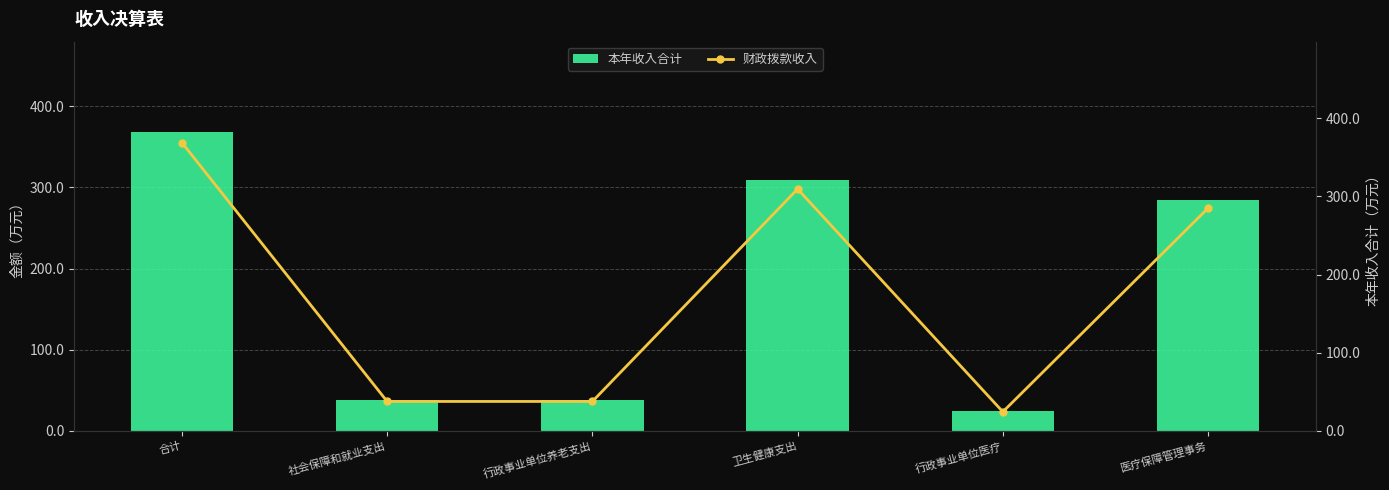

What is the difference between the maximum and minimum values in the 本年收入合计 series?

344.5